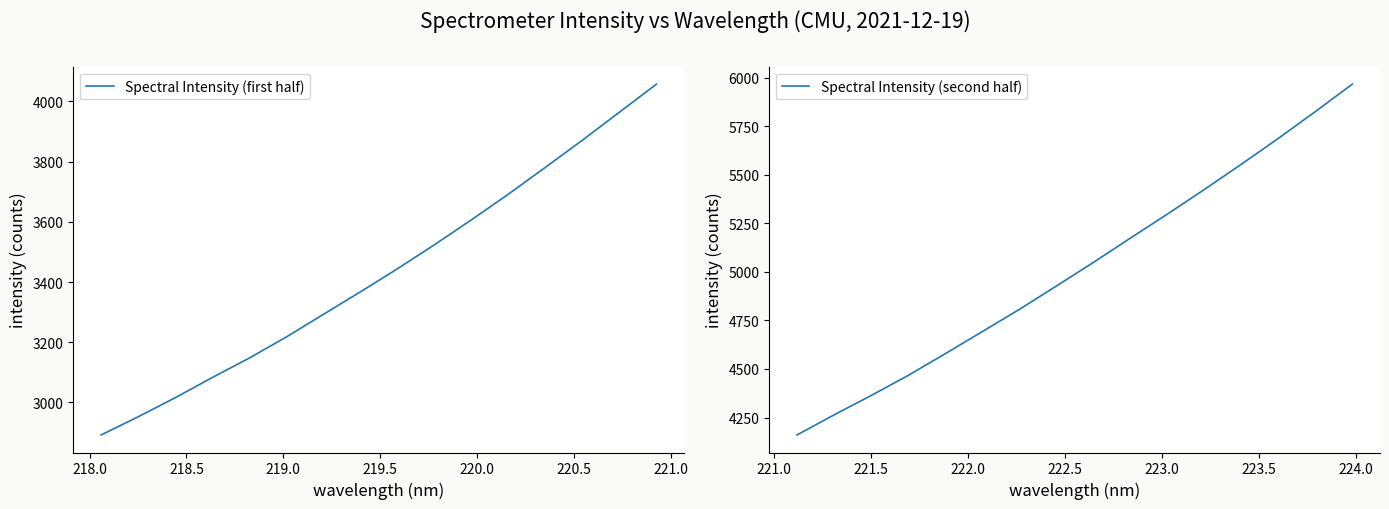

Does the chart have visible grid lines?

No